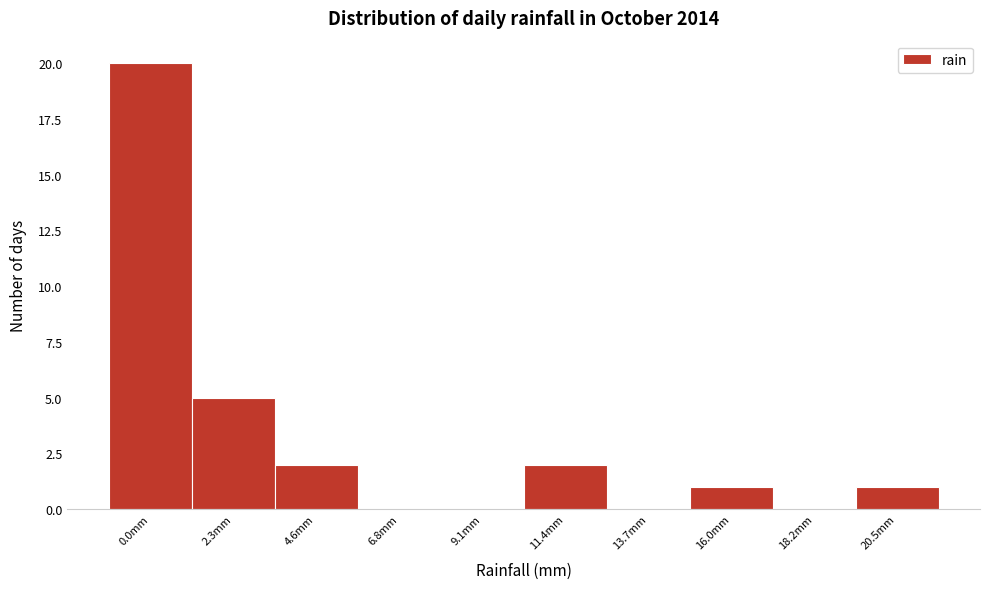

Reading left to right, list all the values displayed in this chart.

0.0mm=20	2.3mm=5	4.6mm=2	6.8mm=0	9.1mm=0	11.4mm=2	13.7mm=0	16.0mm=1	18.2mm=0	20.5mm=1